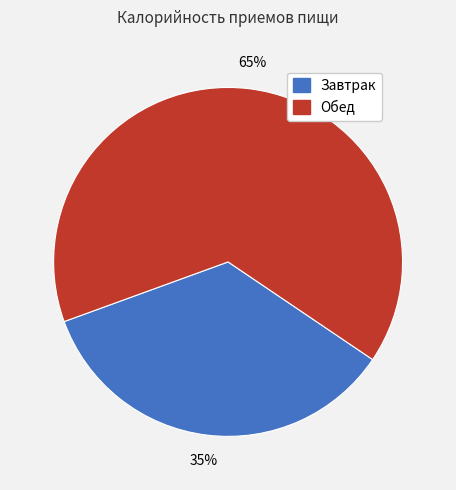

Does Обед represent more than half of the total?

Yes